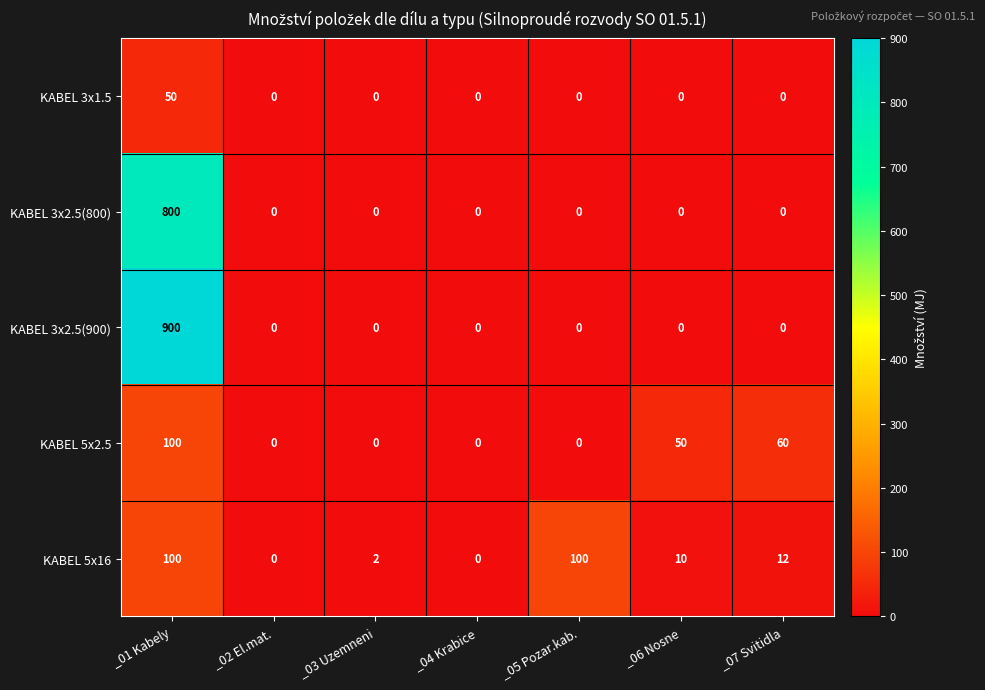

What is the total value across all series at _05 Pozar.kab.?

100